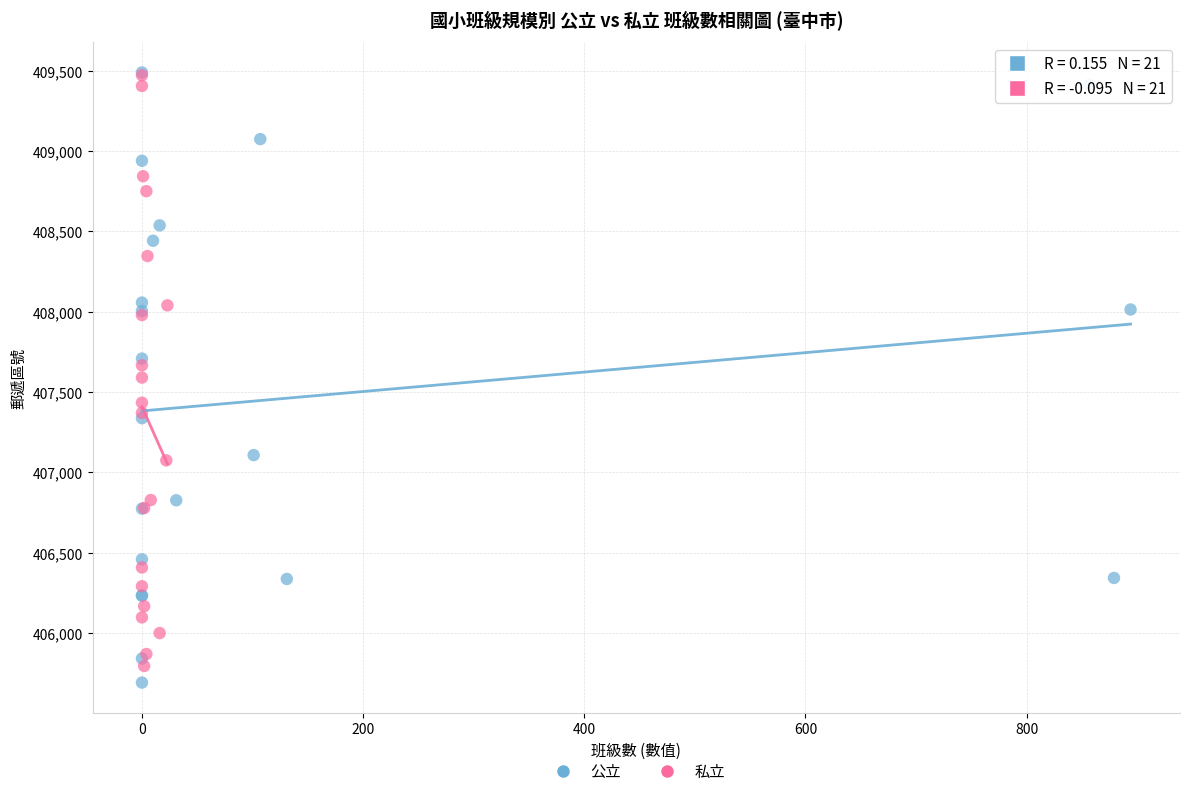

Which series contains the lowest Y value?

公立